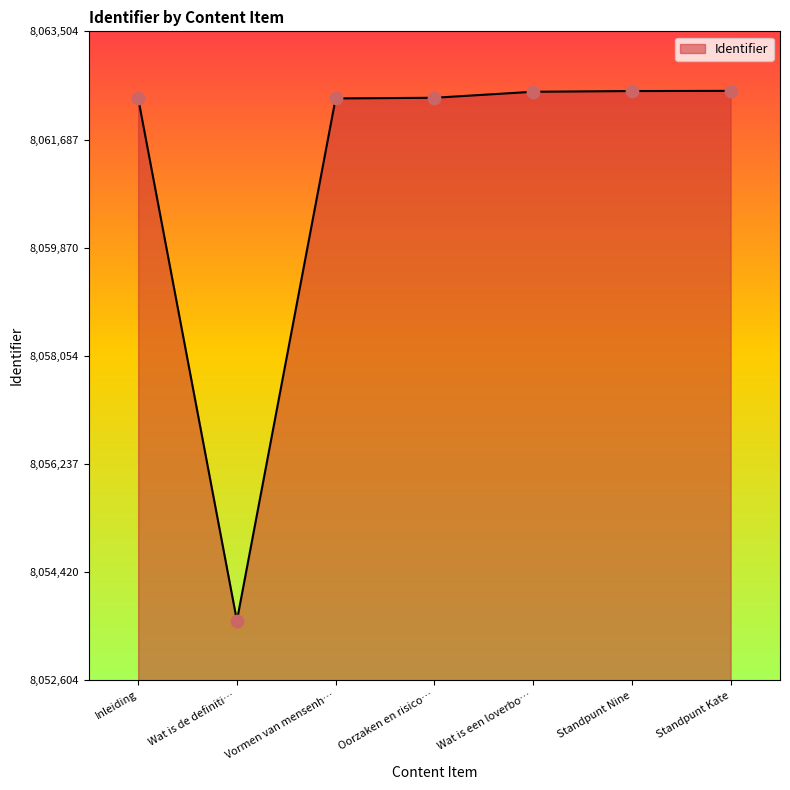

Between Standpunt Kate and Wat is de definiti…, which is larger?

Standpunt Kate